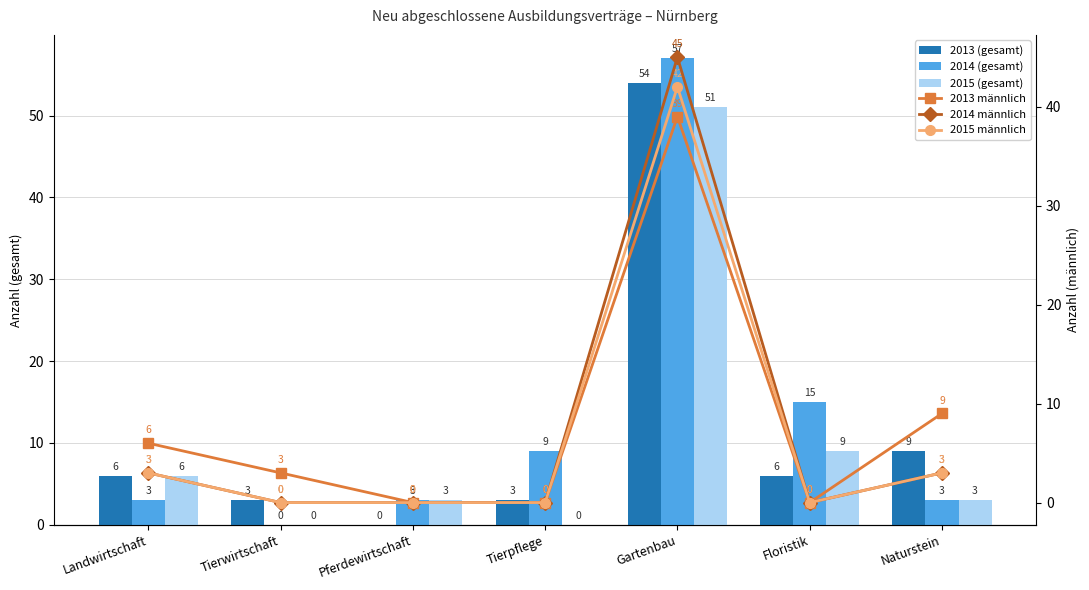

How many categories are shown in the chart?

7